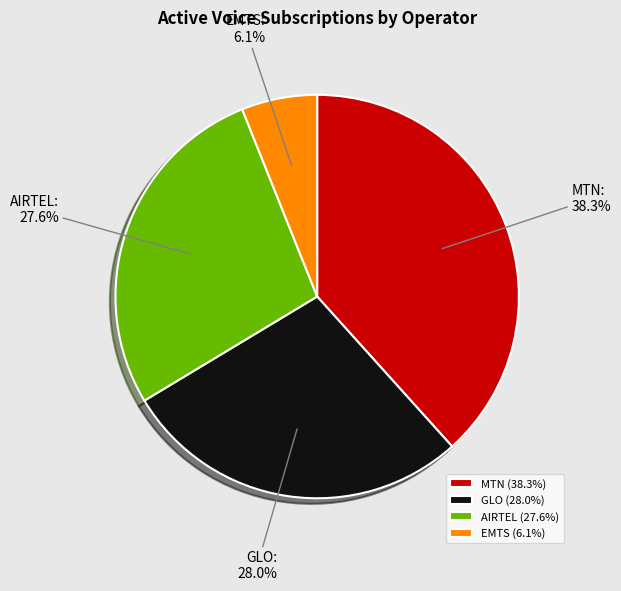

What percentage do AIRTEL and GLO together represent?

55.6%